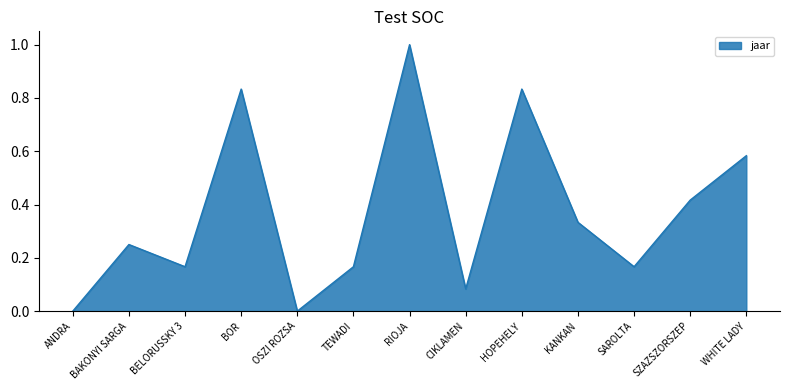

The value at TEWADI is 0.0. True or false?

False